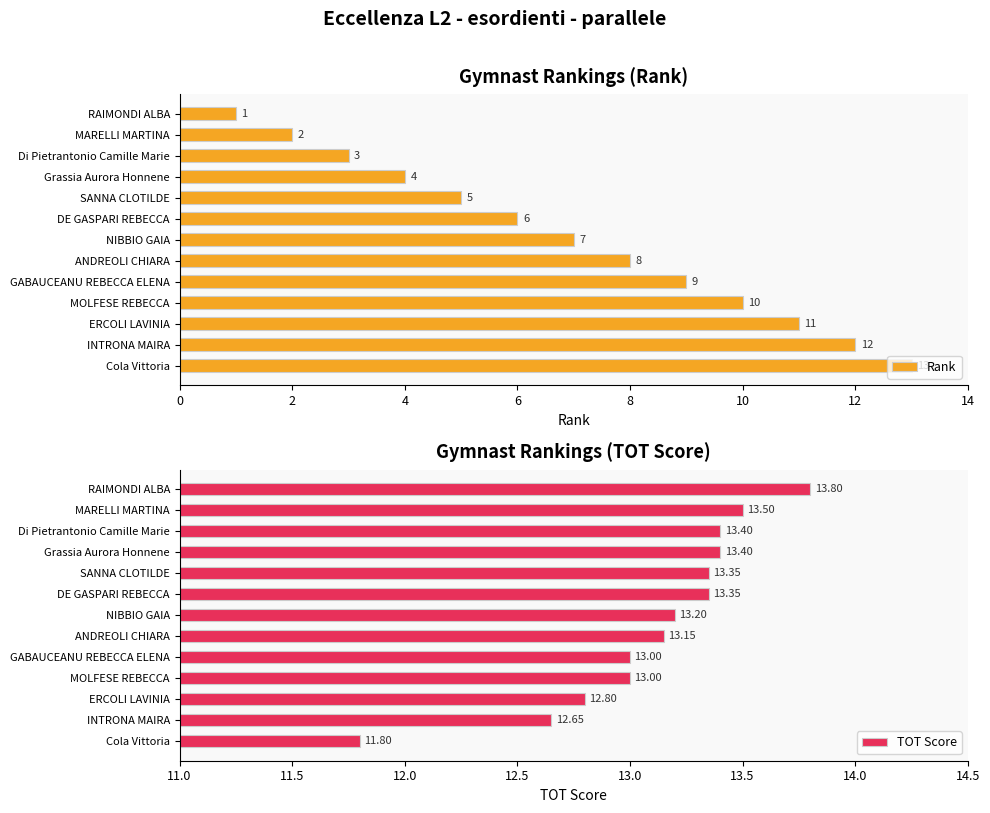

At how many categories does at least one series exceed 9?

13